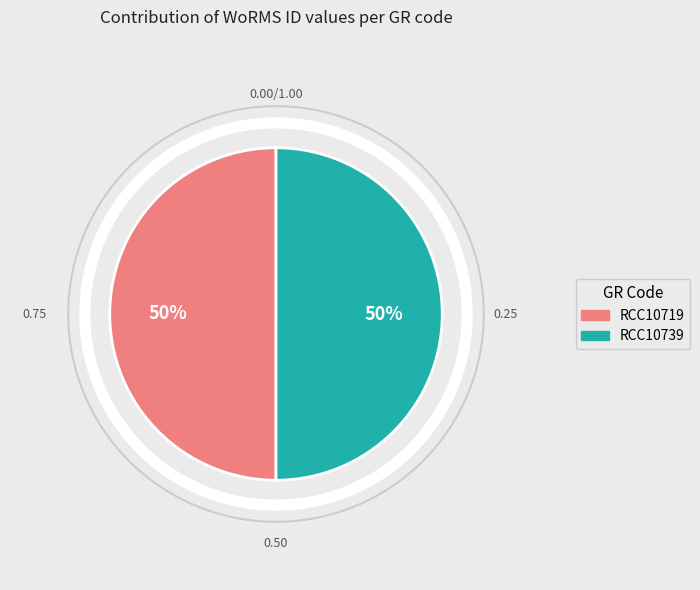

To the nearest percent, what is the average slice percentage?

50%